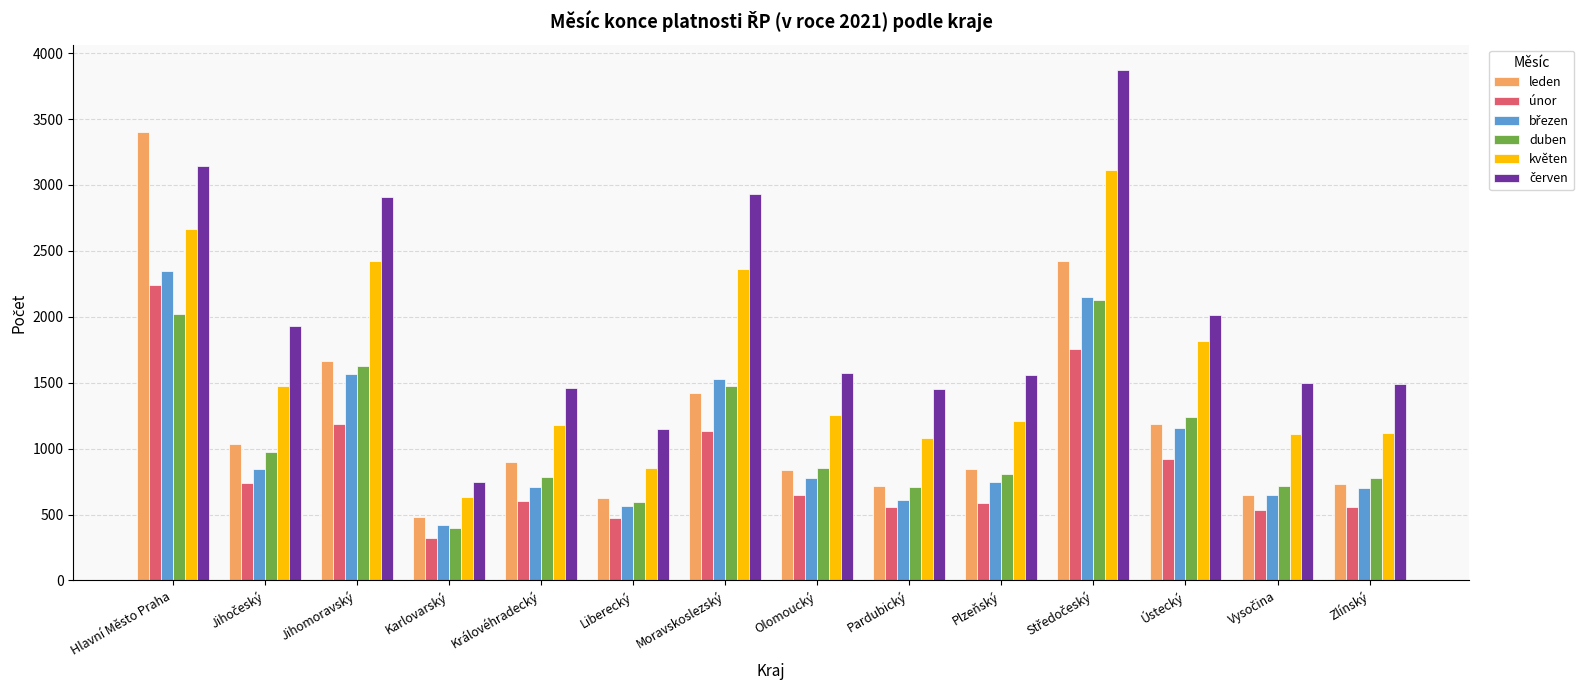

What is the label of the 7th bar from the left?

Moravskoslezský